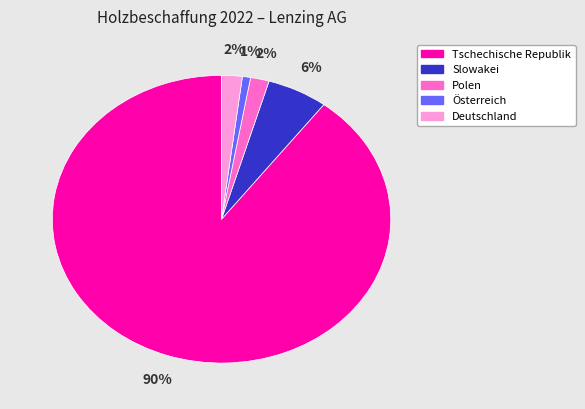

Which slice is the largest?

Tschechische Republik